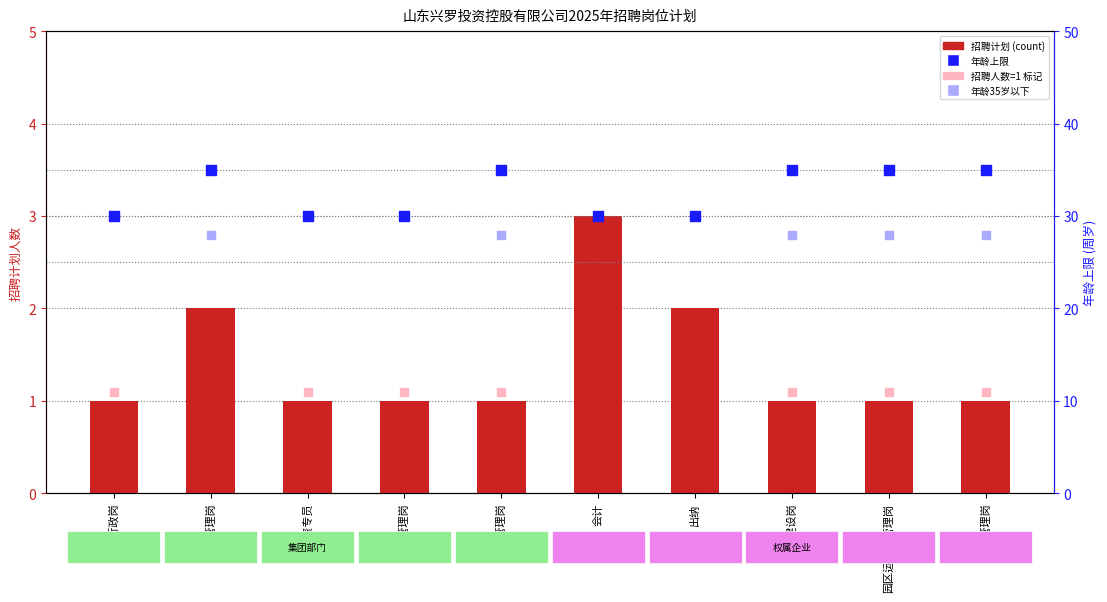

What is the change in value from 财务管理岗 to 出纳?

+1